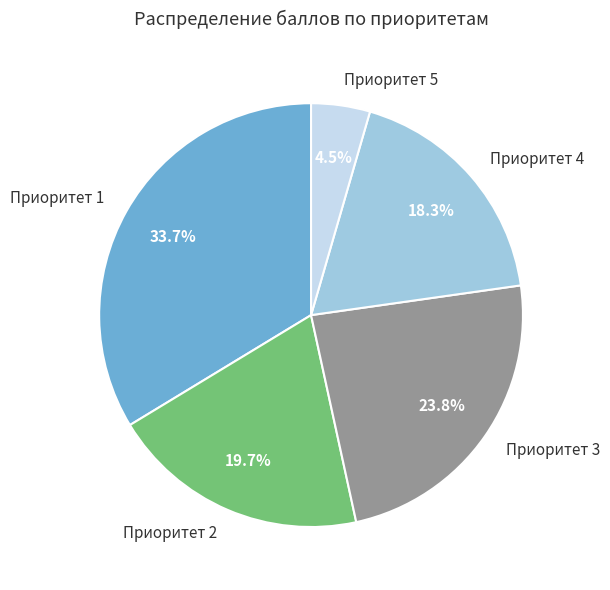

What is the smallest slice in the pie chart?

Приоритет 5